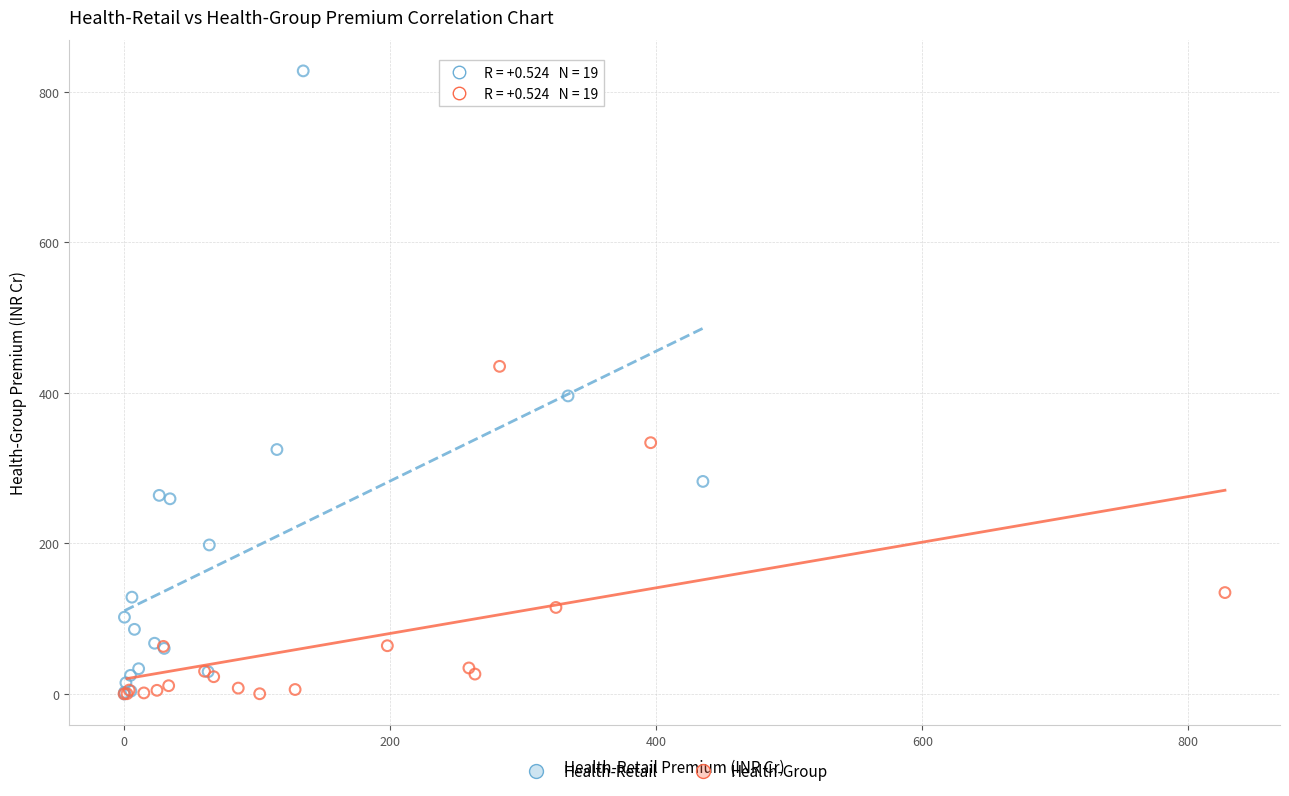

Which series contains the highest Y value?

Health-Retail